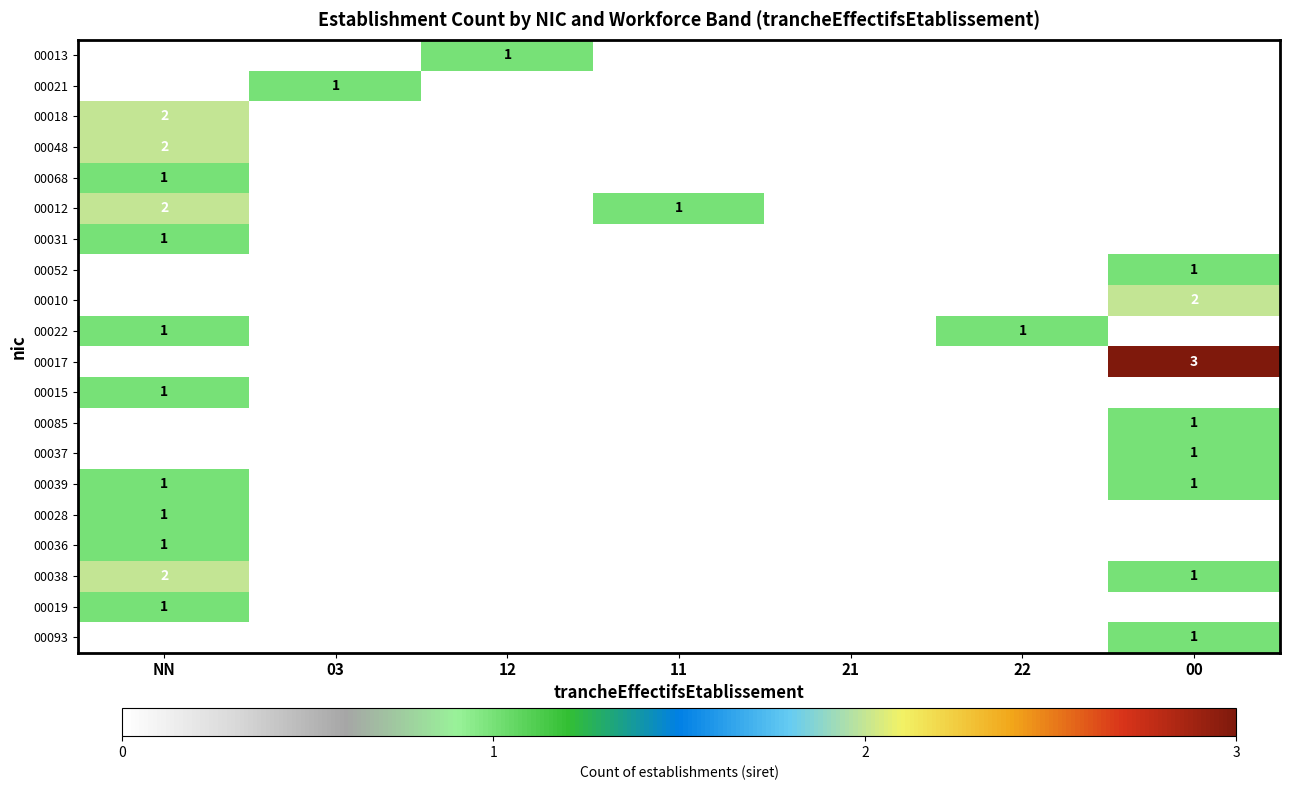

Is it true that 00036 equals 1 at NN?

True